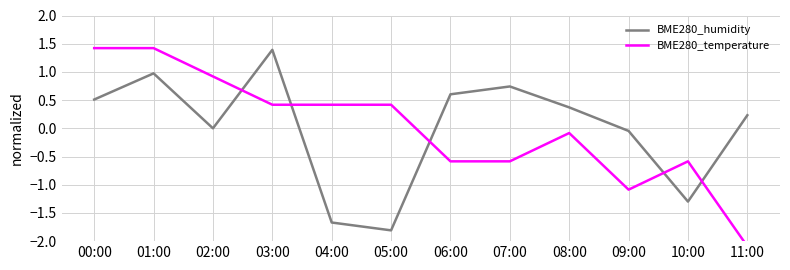

Which series changed the most between 01:00 and 10:00?

BME280_humidity